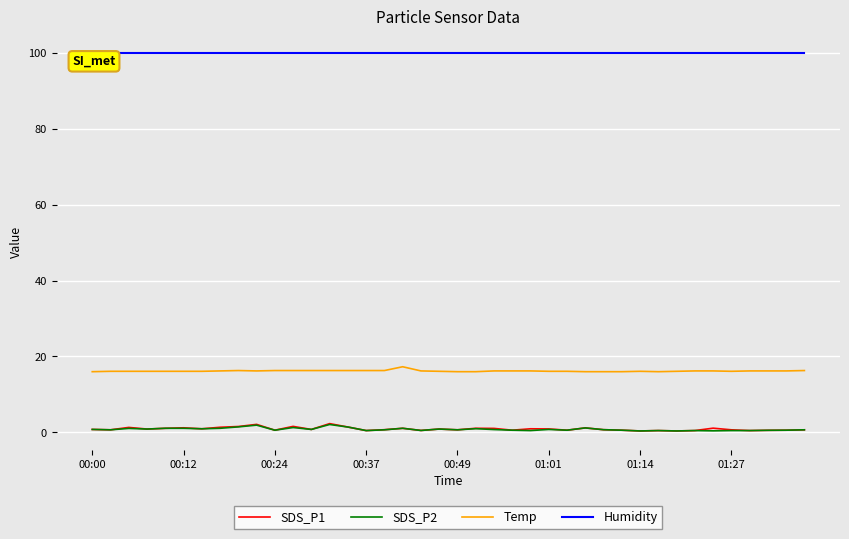

True or false: Temp and SDS_P1 intersect in this chart.

False